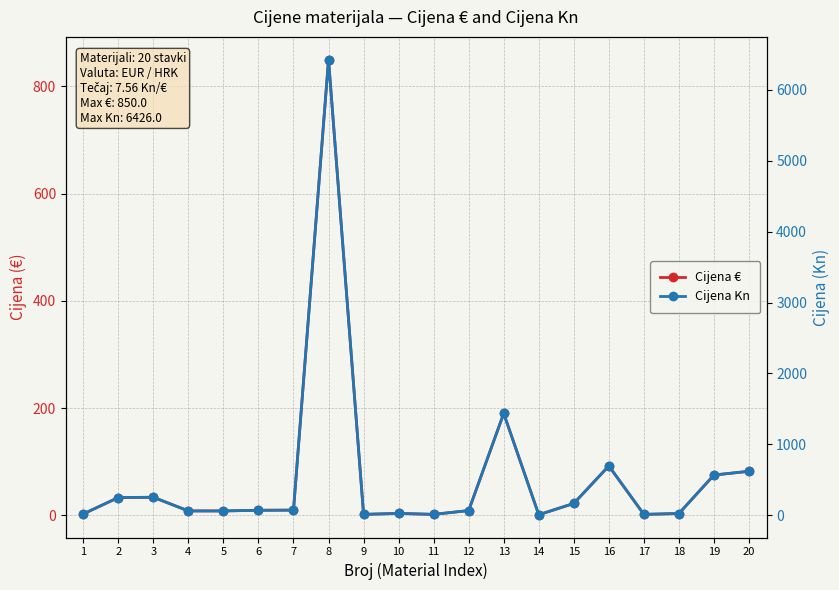

Is it true that Cijena Kn equals 25.7 at 10?

True